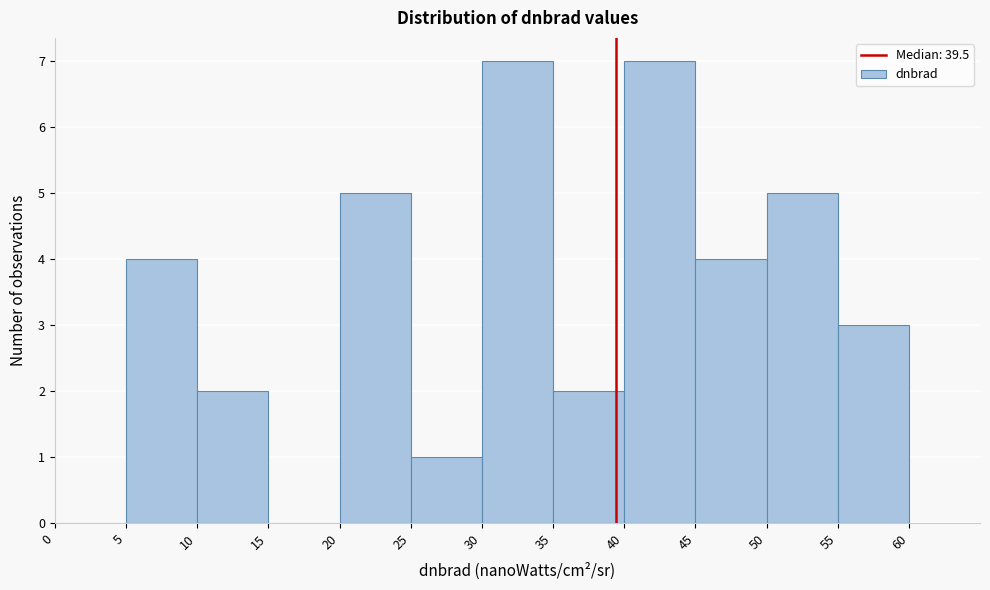

Reading left to right, transcribe this chart: for each bar, give the range it covers on the x-axis and its height. The values are not printed on the chart, so give them approximately, as read against the axis.

0 to 5: 0
5 to 10: 4
10 to 15: 2
15 to 20: 0
20 to 25: 5
25 to 30: 1
30 to 35: 7
35 to 40: 2
40 to 45: 7
45 to 50: 4
50 to 55: 5
55 to 60: 3